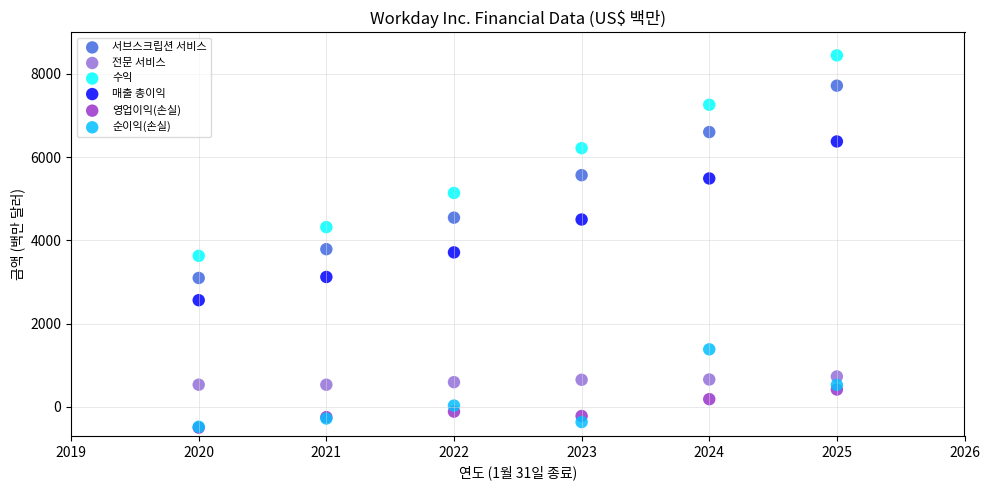

In the 수익 series, what Y value is closest to 6036?

6216